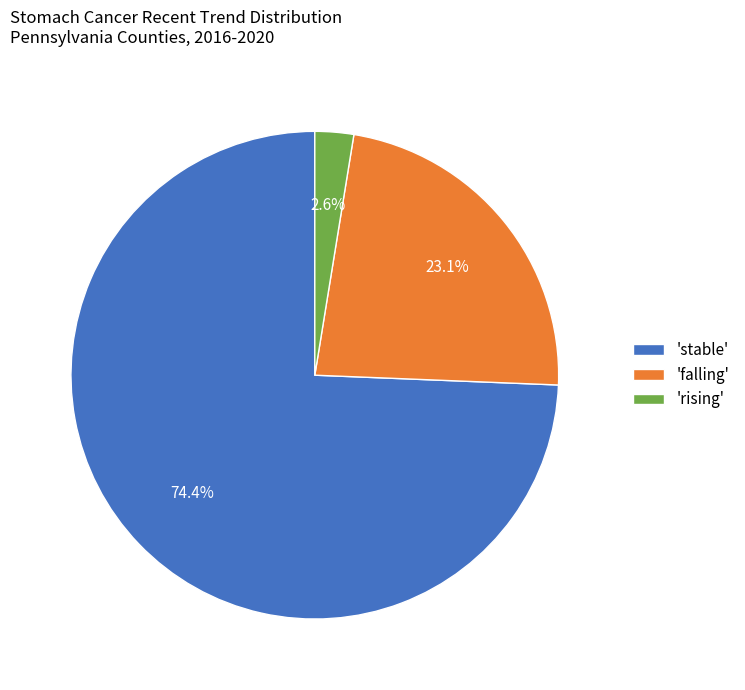

Is the sum of 'falling' and 'stable' greater than half?

Yes